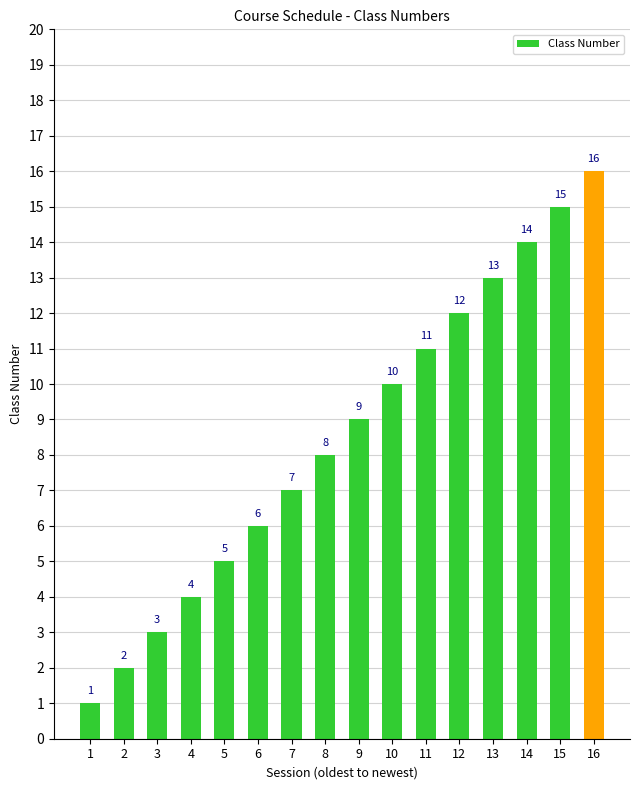

The value at 5 is 3. True or false?

False